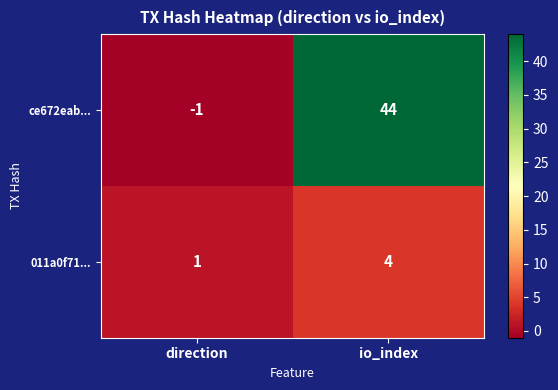

What is the maximum value shown in the chart?

44